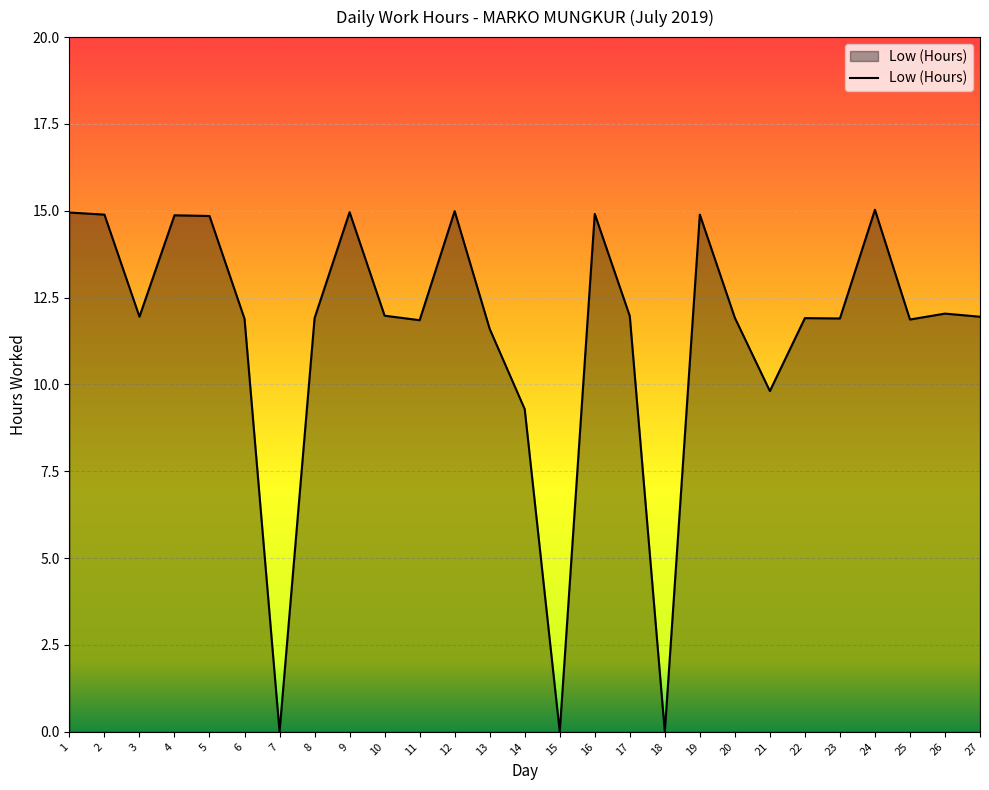

What is the difference between the maximum and minimum values?

15.0